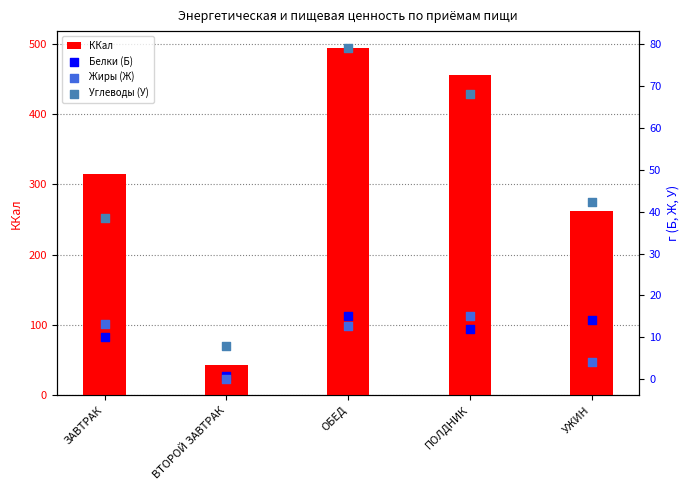

Which series has the largest total across all categories?

ККал